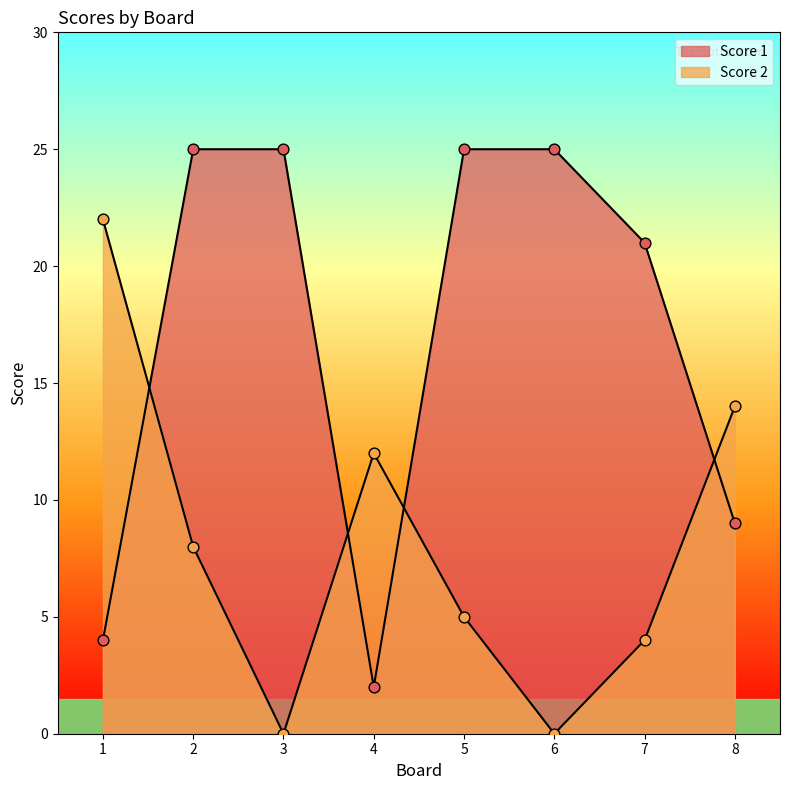

What are all the series names shown in the legend?

Score 1, Score 2